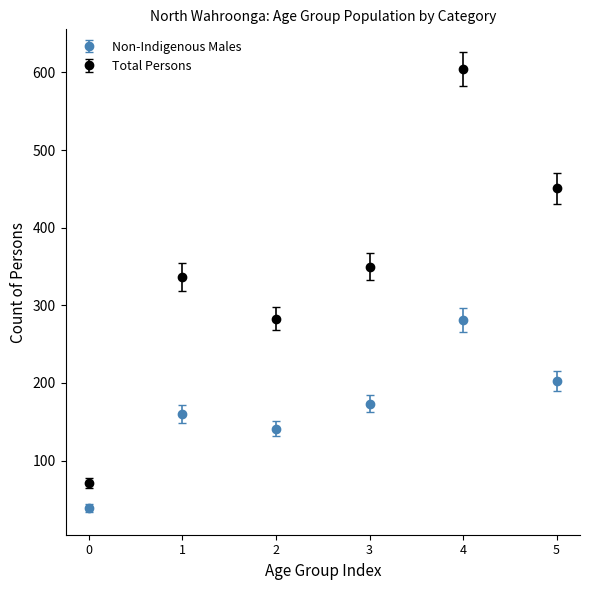

What are all the series names shown in the legend?

Non-Indigenous Males, Total Persons